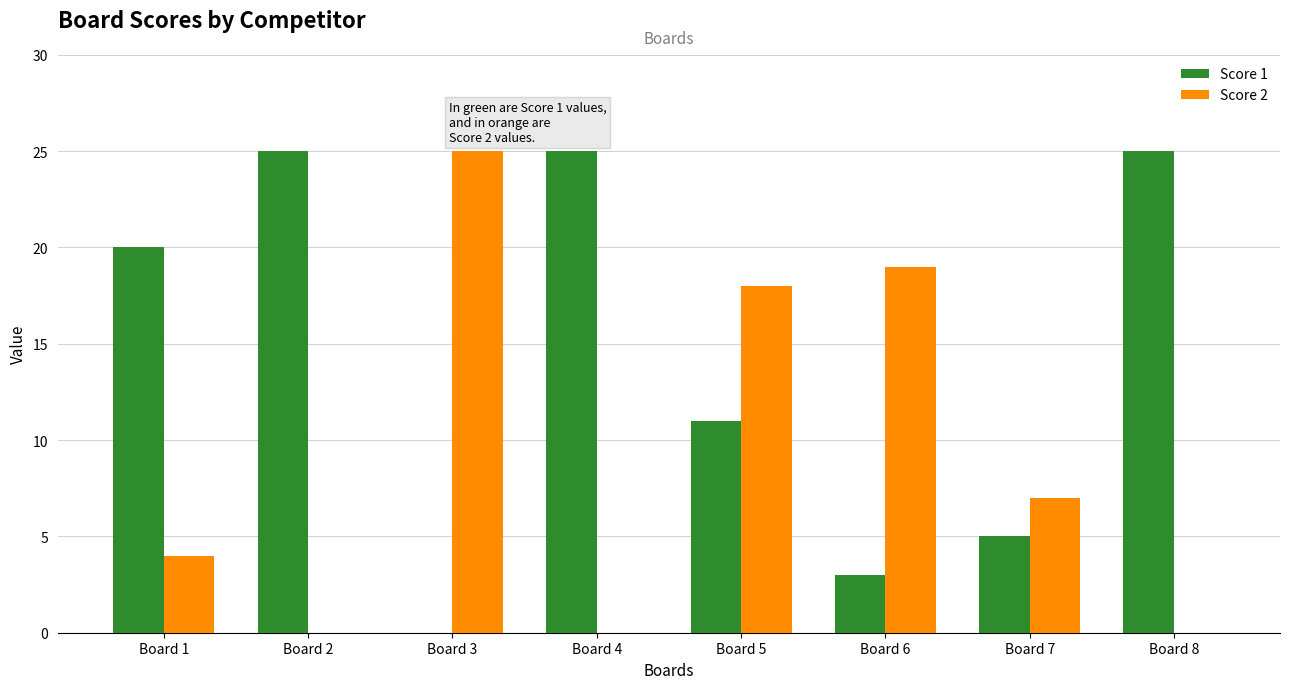

What is the maximum value for Score 1?

25